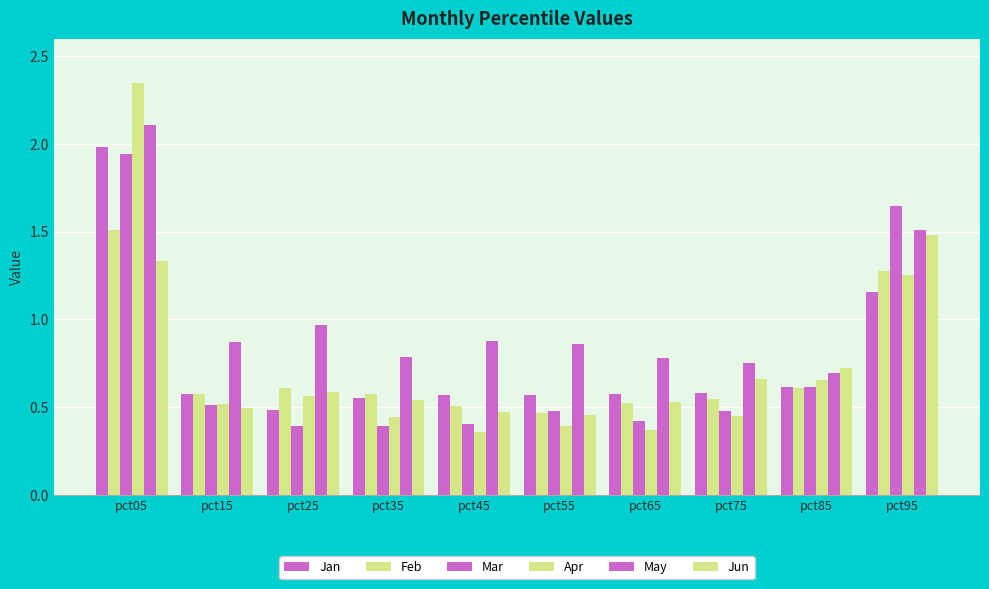

Where is Jun nearest to the value 0?

pct55